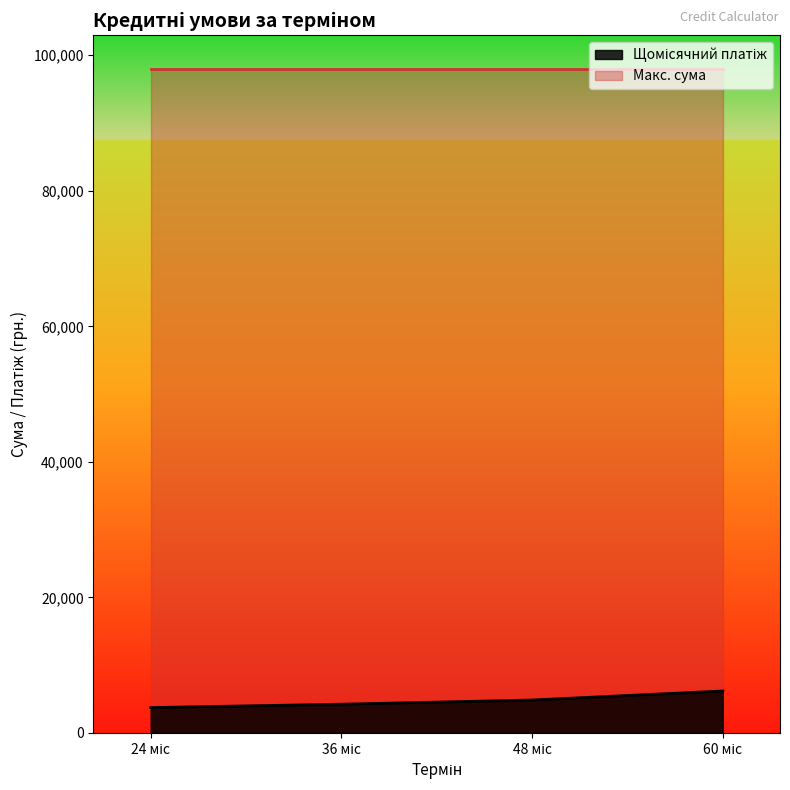

True or false: the data has more than 1 interior local peaks.

False